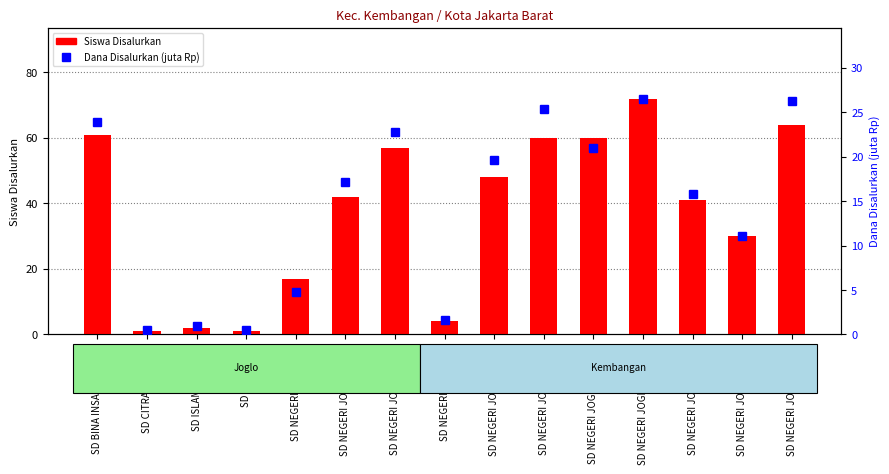

What is the sum of all Dana Disalurkan (juta Rp) values?

217.3